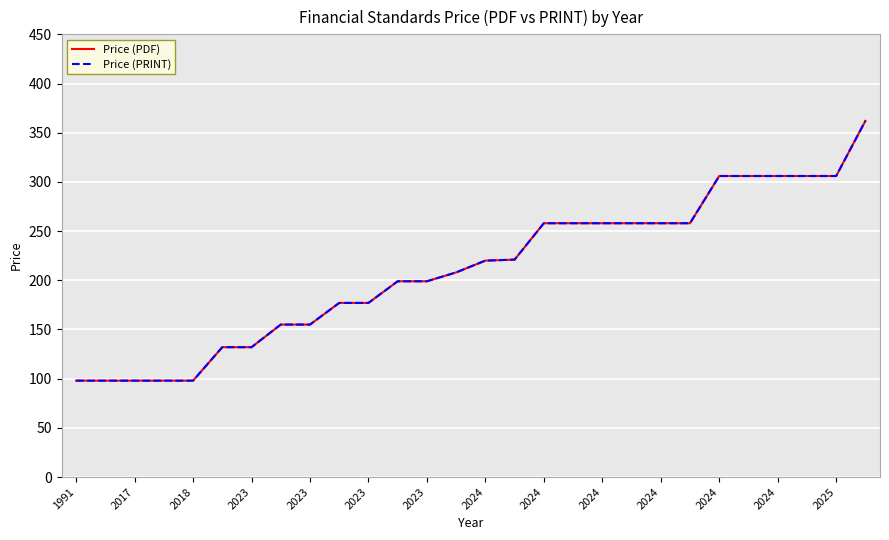

Does the chart have visible grid lines?

Yes